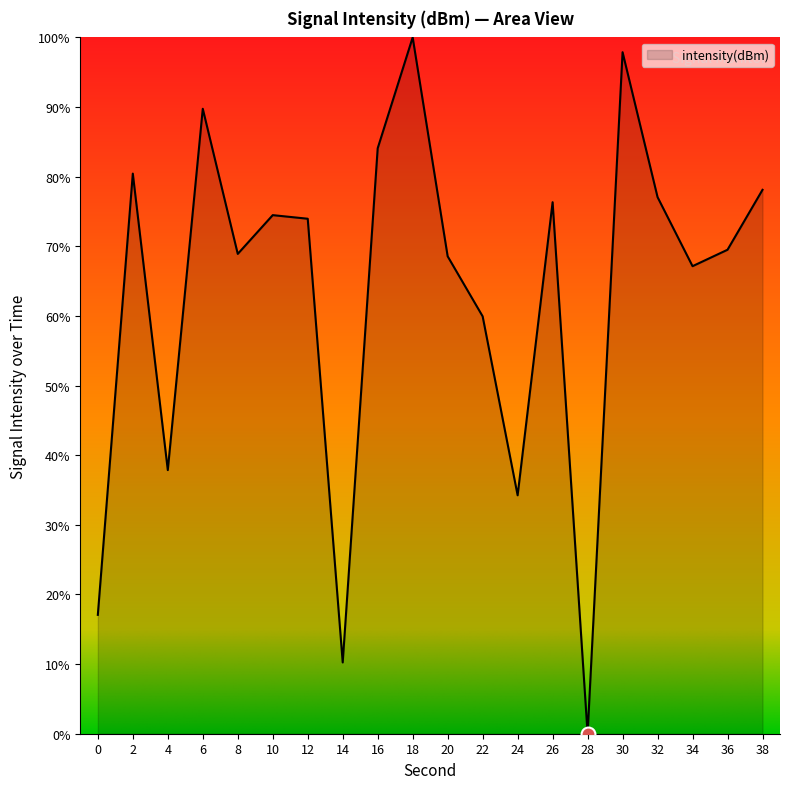

Between 16 and 8, which is larger?

16